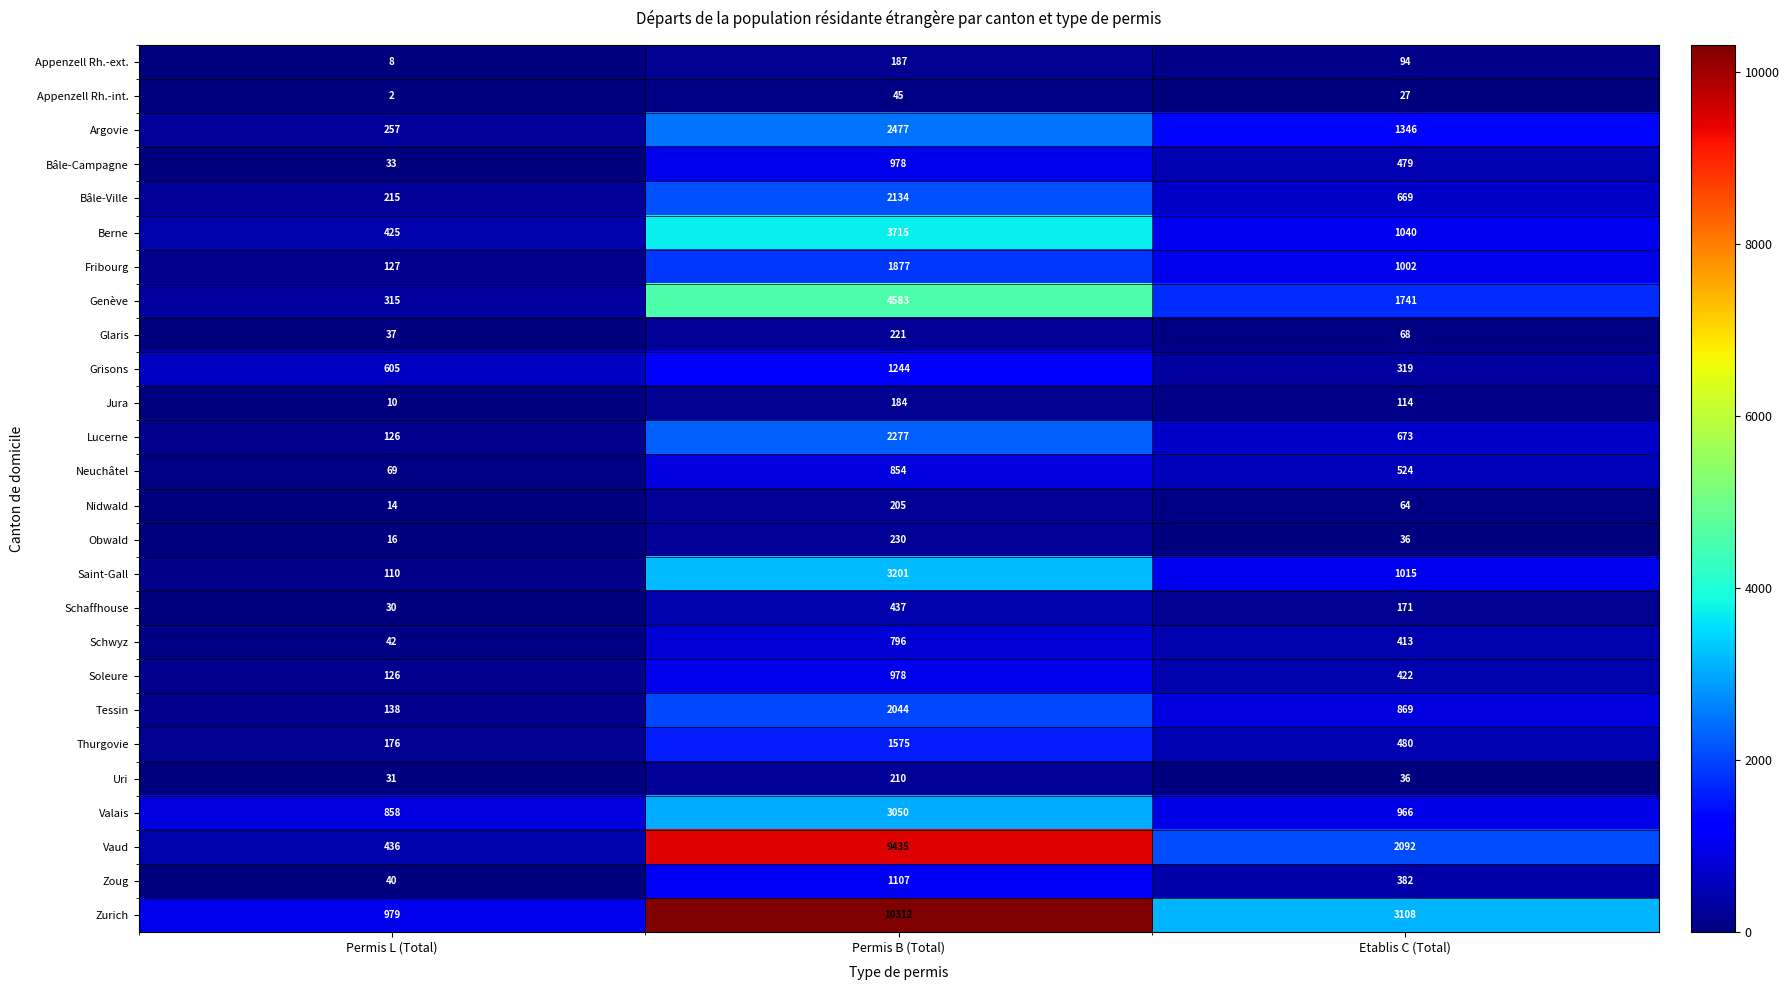

True or false: Genève has a value of 315 at Permis L (Total).

True